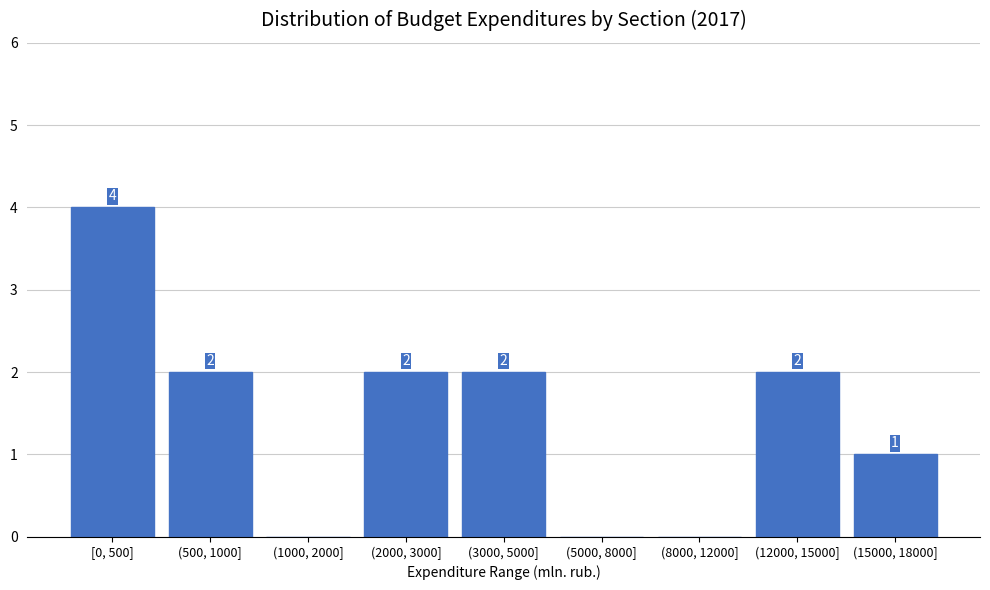

Reading left to right, transcribe all the data shown in this chart.

[0, 500]=4	(500, 1000]=2	(1000, 2000]=0	(2000, 3000]=2	(3000, 5000]=2	(5000, 8000]=0	(8000, 12000]=0	(12000, 15000]=2	(15000, 18000]=1